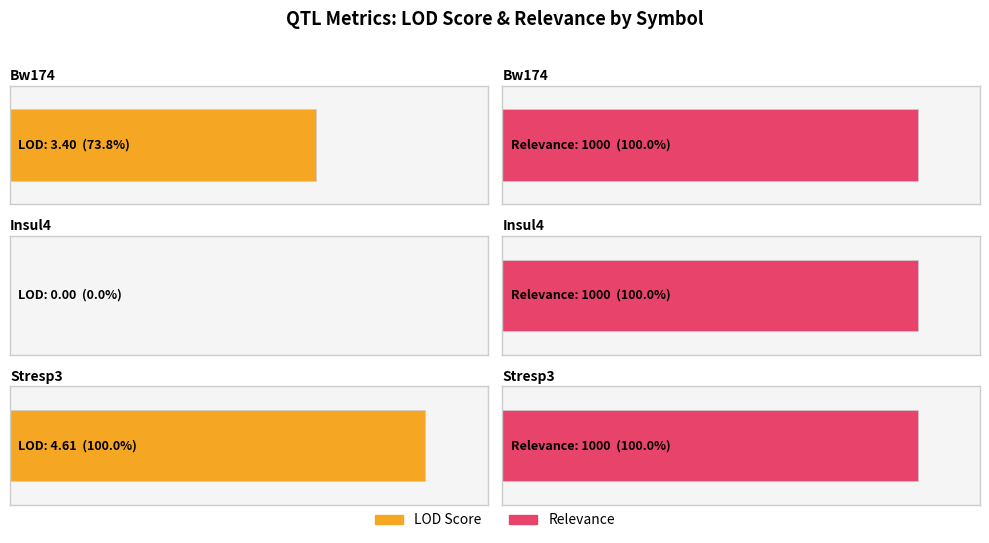

What is the total value across all series at Insul4?

1000.0